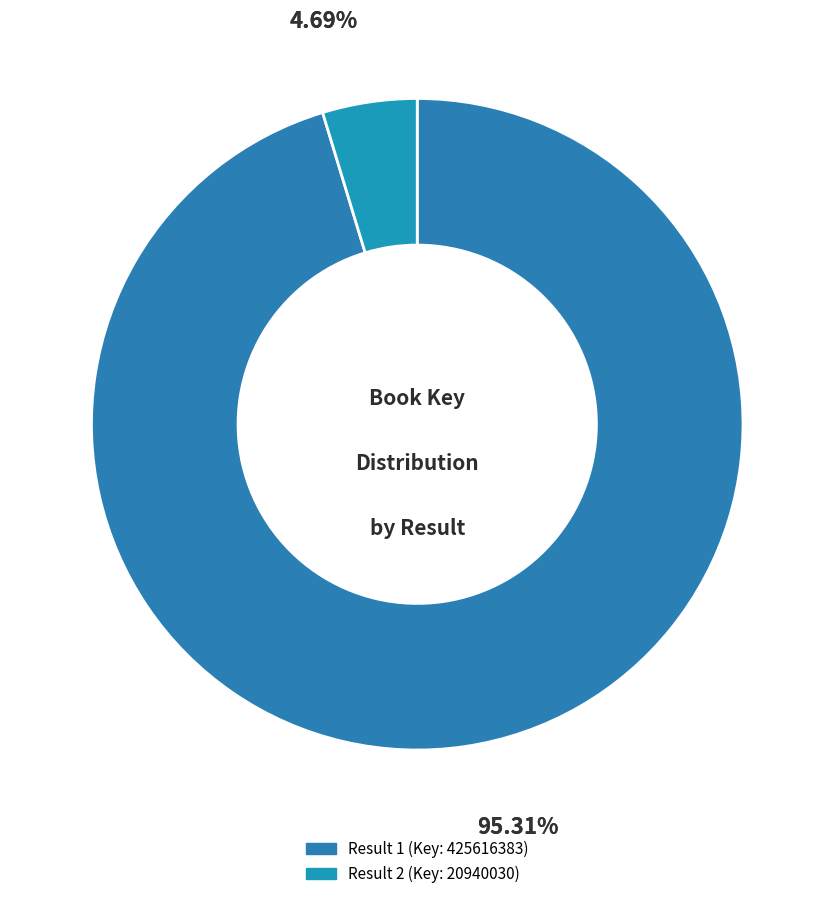

How many slices are in this pie chart?

2